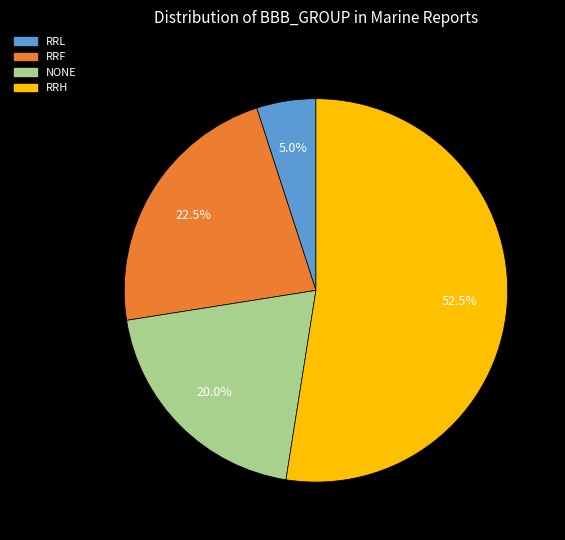

To the nearest percent, what is the average slice percentage?

25%